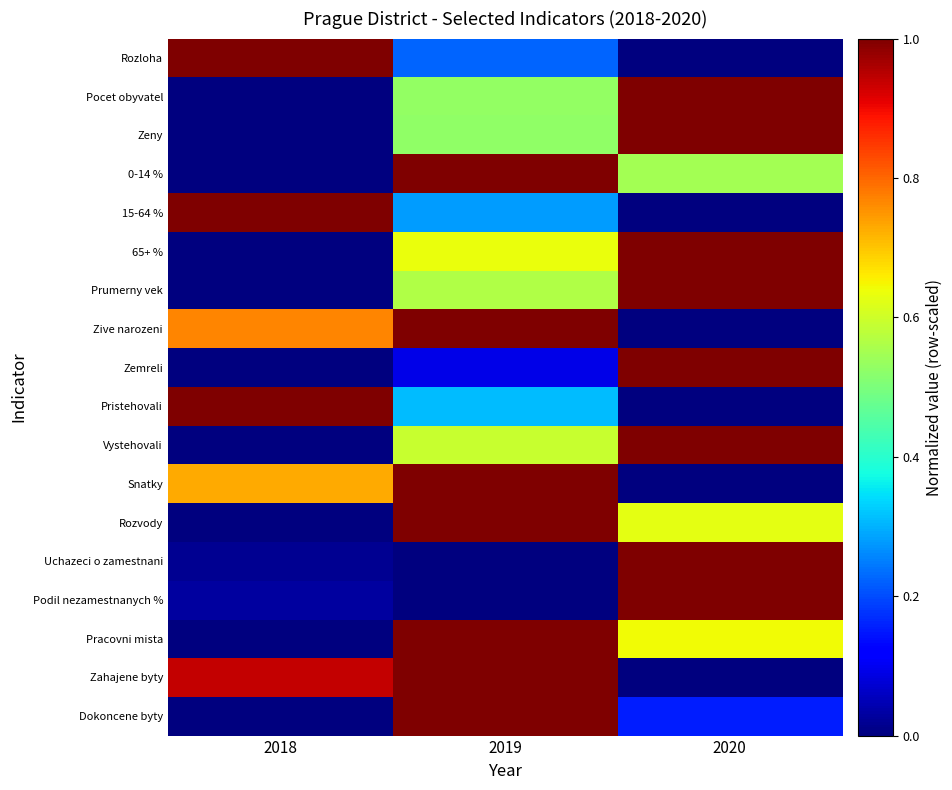

Rank the series at 2018 from highest to lowest value.

Rozloha, 15-64 %, Pristehovali, Zahajene byty, Zive narozeni, Snatky, Podil nezamestnanych %, Uchazeci o zamestnani, Pocet obyvatel, Zeny, 0-14 %, 65+ %, Prumerny vek, Zemreli, Vystehovali, Rozvody, Pracovni mista, Dokoncene byty